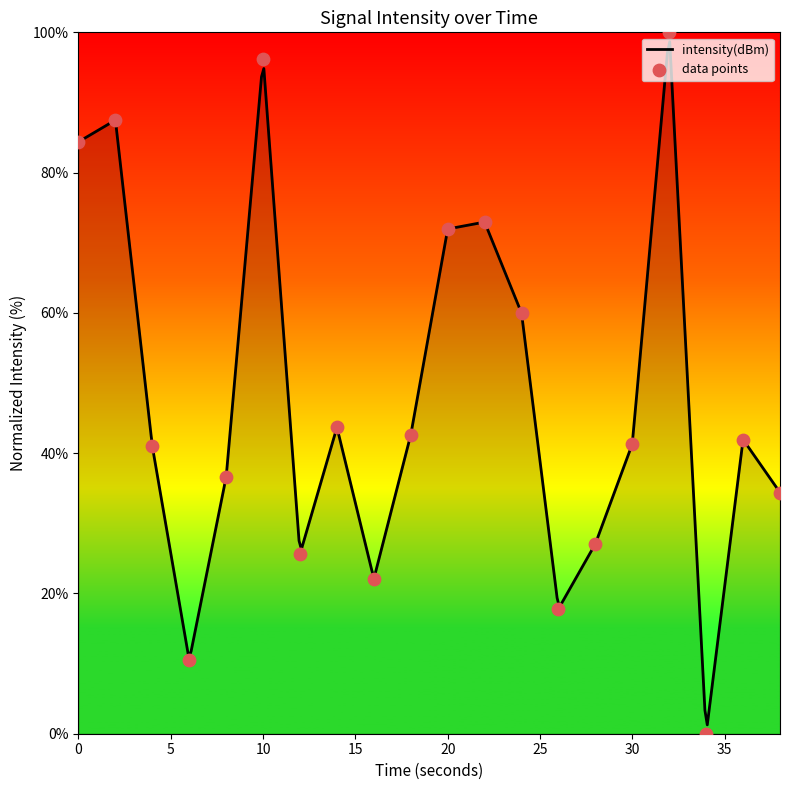

Between 22 and 18, which is larger?

22